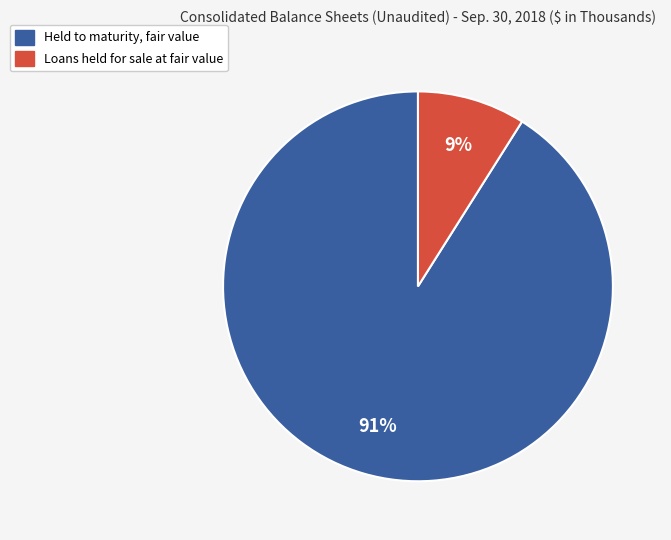

Between Held to maturity, fair value and Loans held for sale at fair value, which is larger?

Held to maturity, fair value